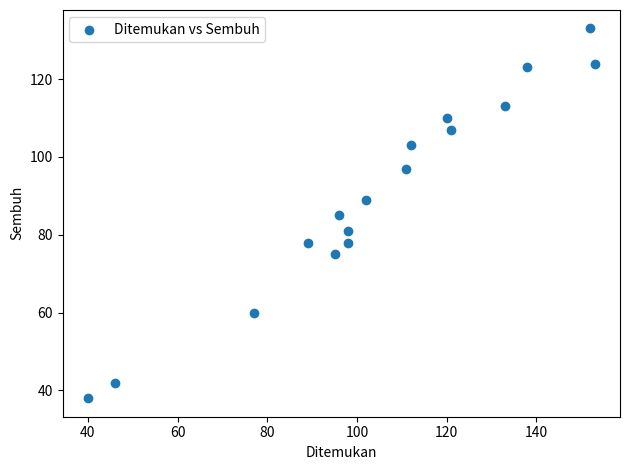

What is the range of X values (max minus min)?

113